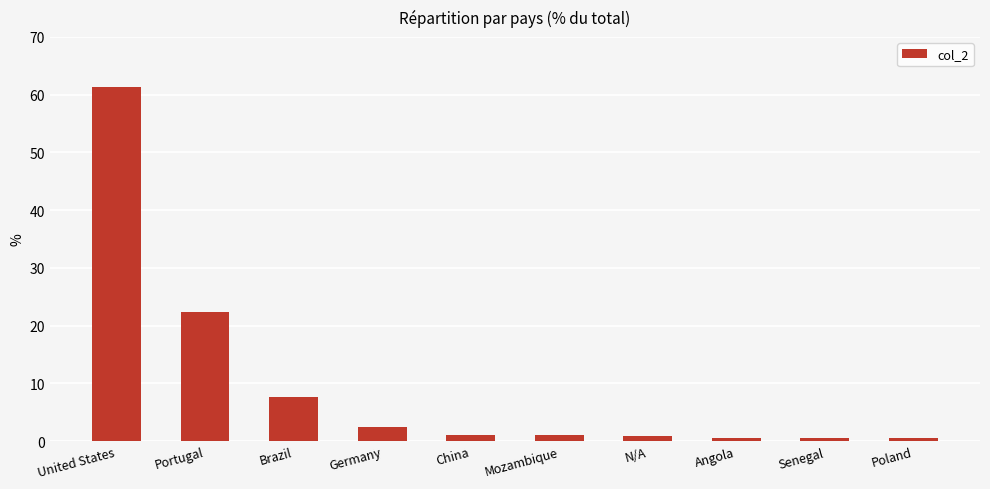

What is the greatest value displayed?

61.4